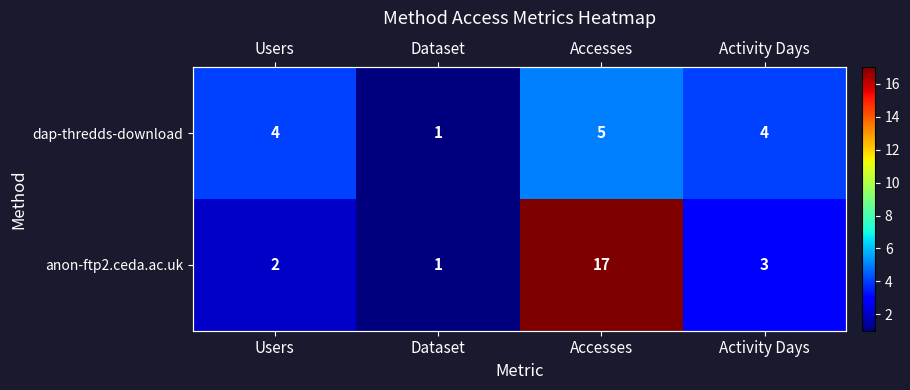

True or false: anon-ftp2.ceda.ac.uk has a value of 10 at Accesses.

False